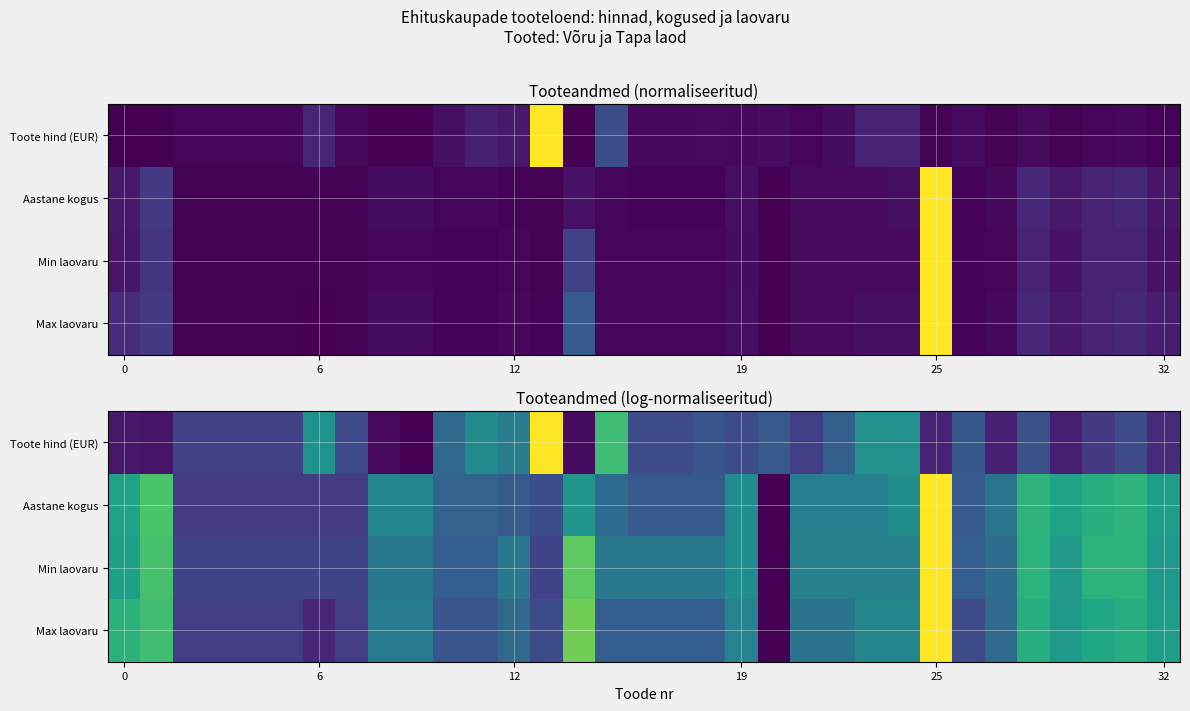

How many Aastane kogus values are between 0 and 1?

33